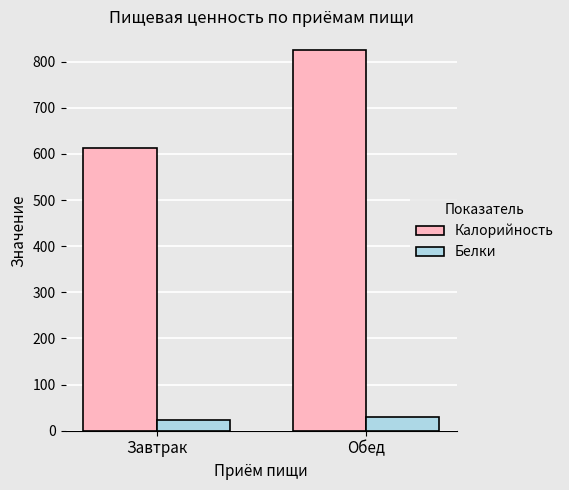

What is the maximum value for Калорийность?

824.4